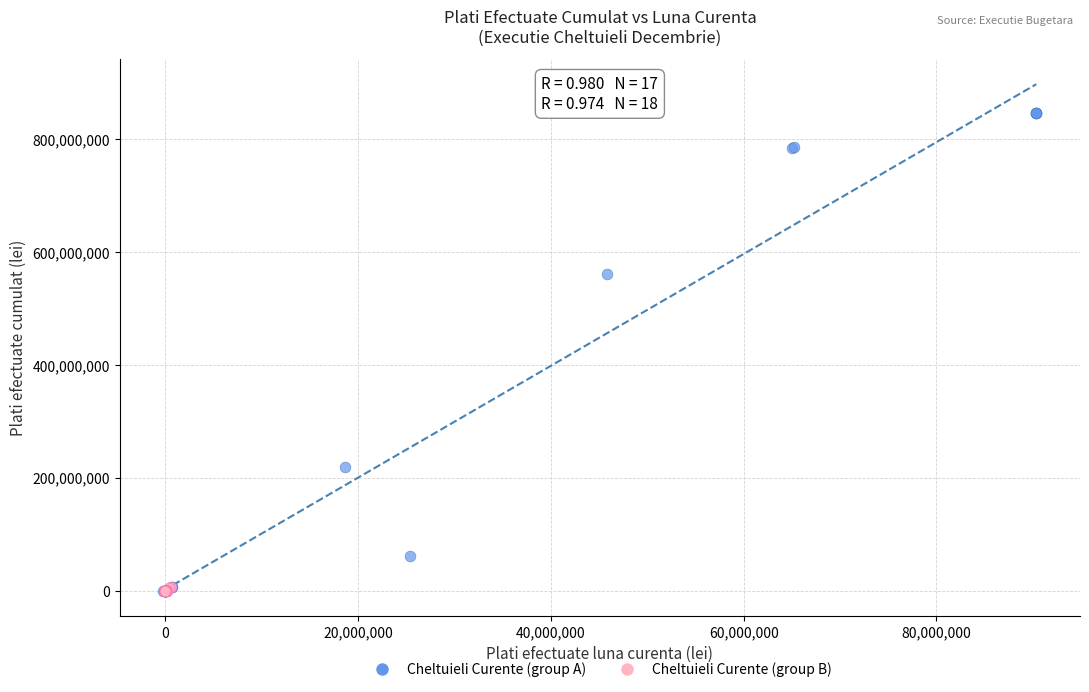

Which series reaches the maximum Y coordinate?

Cheltuieli Curente (group A)